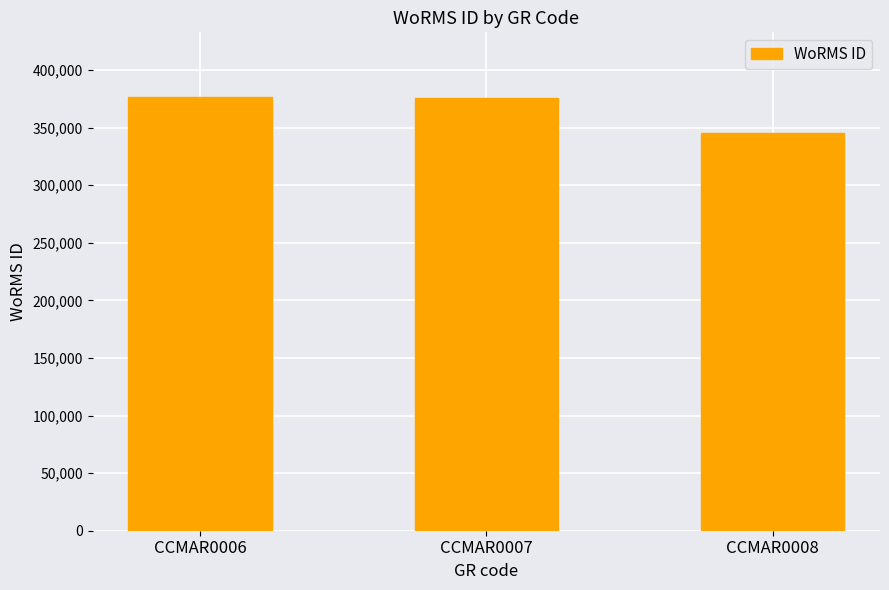

What is the greatest value displayed?

376359